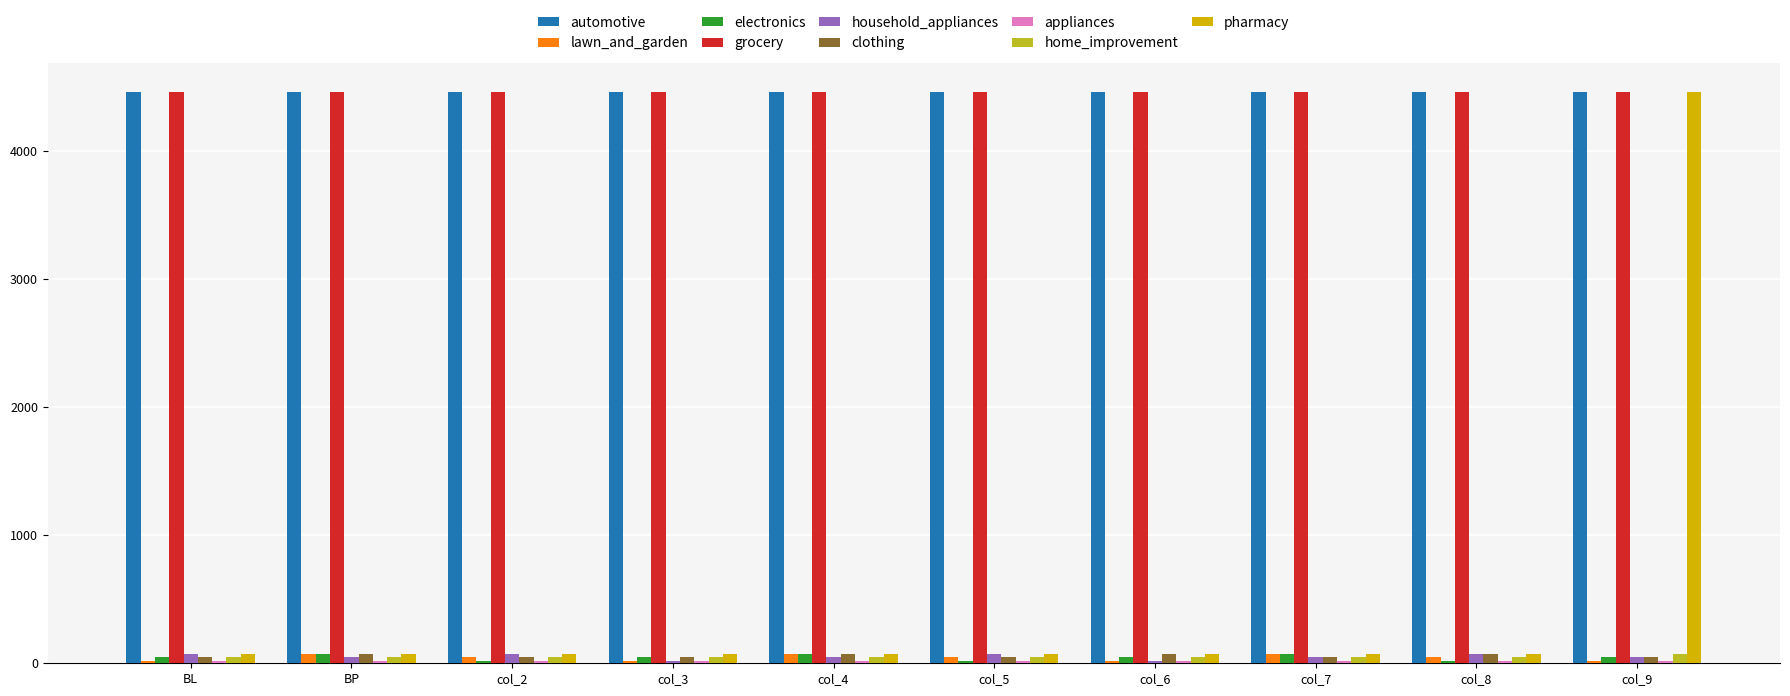

At how many categories does at least one series exceed 1606?

10